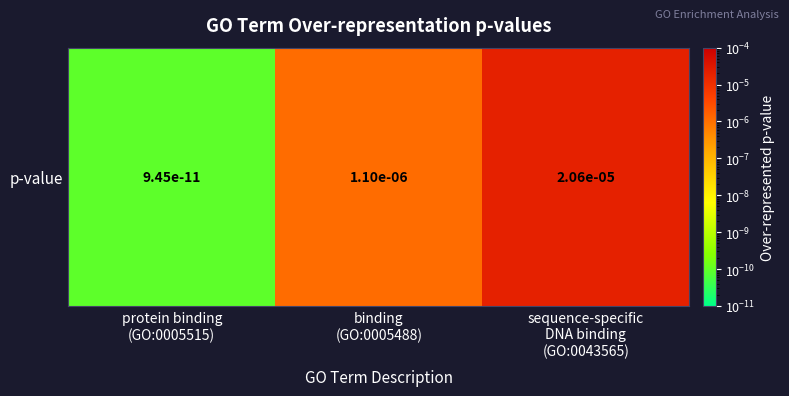

Which category has the highest value across all series?

sequence-specific
DNA binding
(GO:0043565)